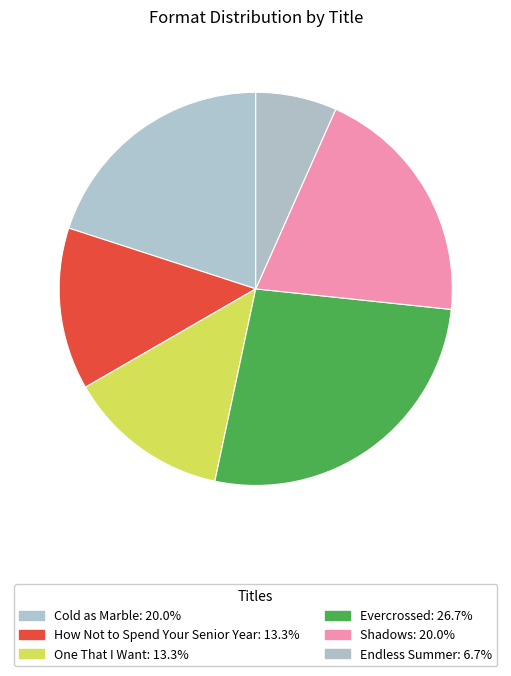

How much of the chart is everything except Endless Summer?

93.3%